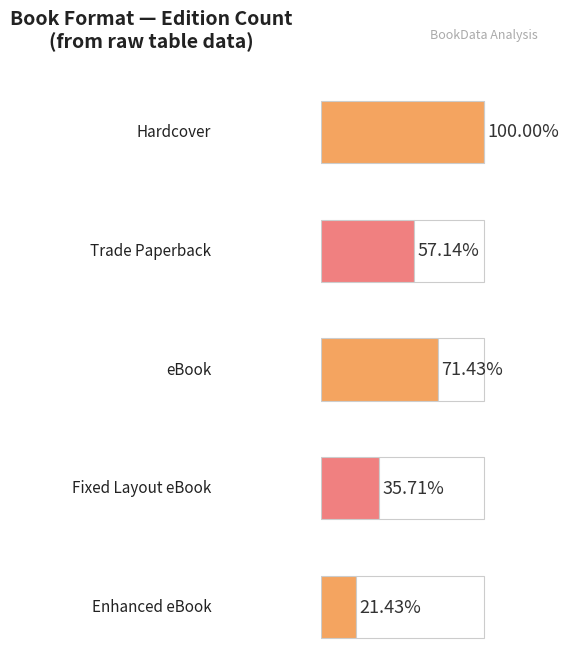

Which label corresponds to the largest value in the chart?

Hardcover